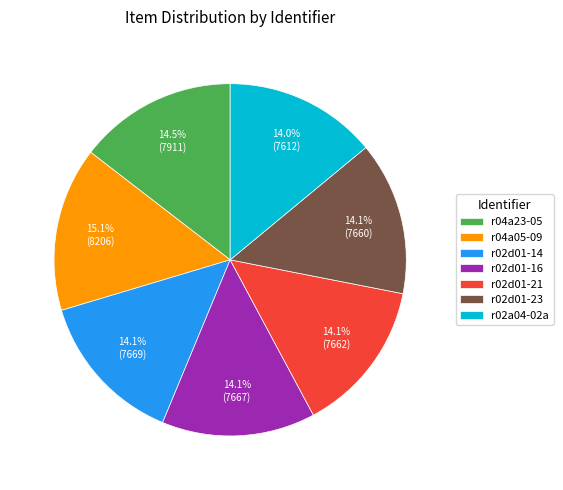

To the nearest percent, what is the combined percentage of r04a05-09 and r02d01-23?

29%